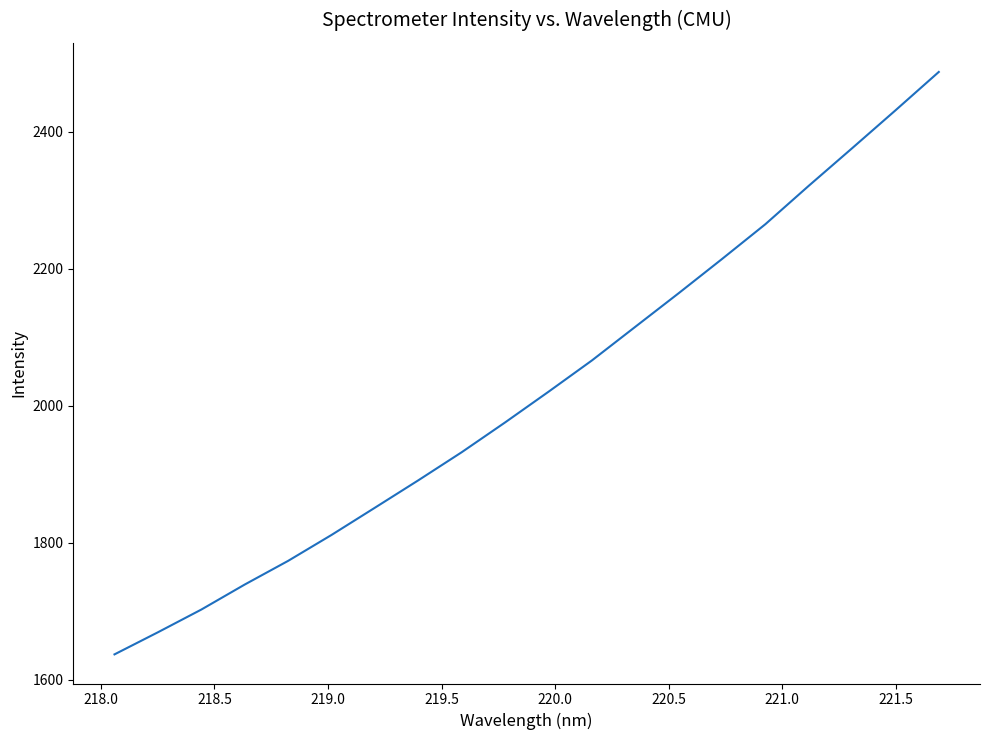

What is the minimum value shown in the chart?

1637.1